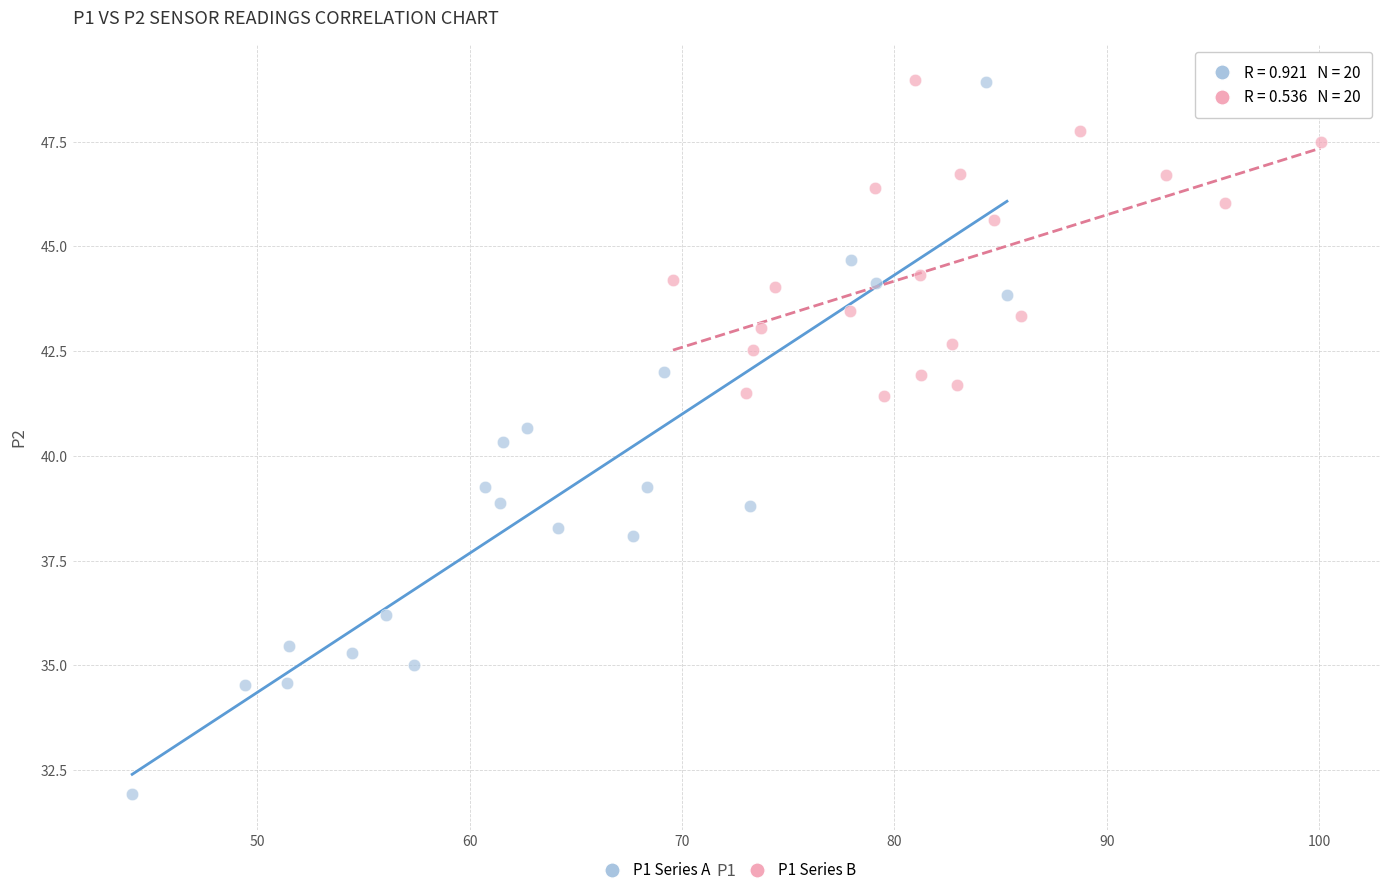

Which series has the widest spread of Y values?

P1 Series A